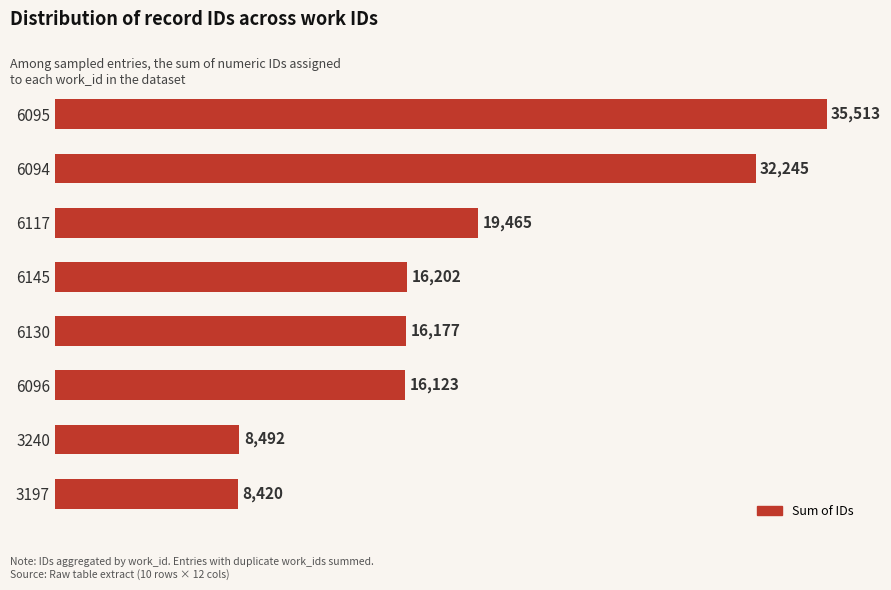

What is the change in value from 6094 to 3240?

-23753